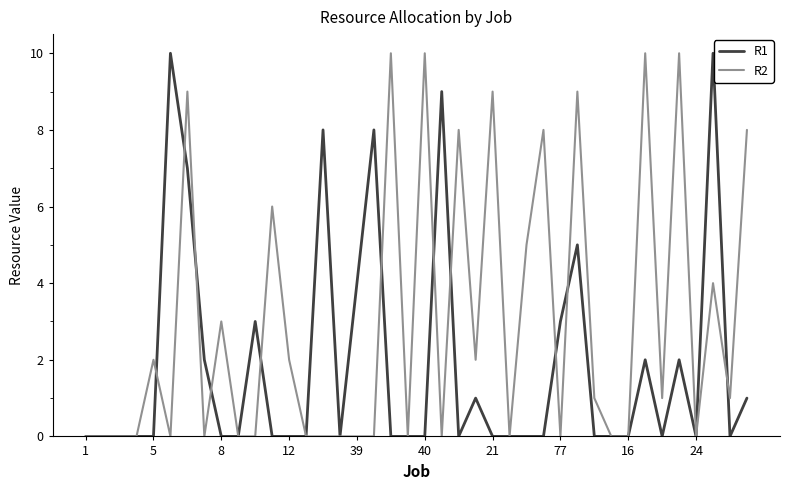

Which series has the largest total across all categories?

R2